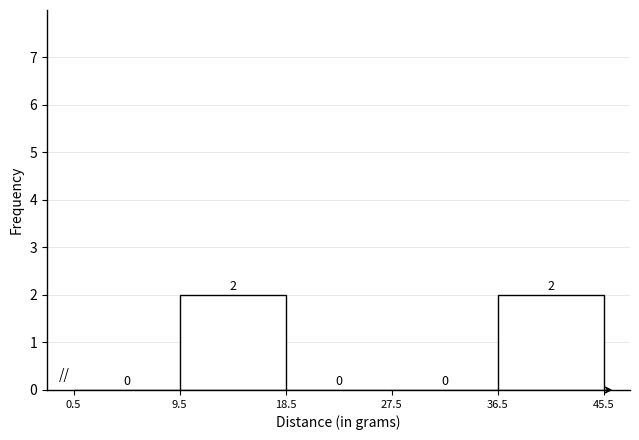

Reading left to right, list every bar in this chart as the range it spans on the x-axis followed by its height.

0.5 to 9.5: 0
9.5 to 18.5: 2
18.5 to 27.5: 0
27.5 to 36.5: 0
36.5 to 45.5: 2